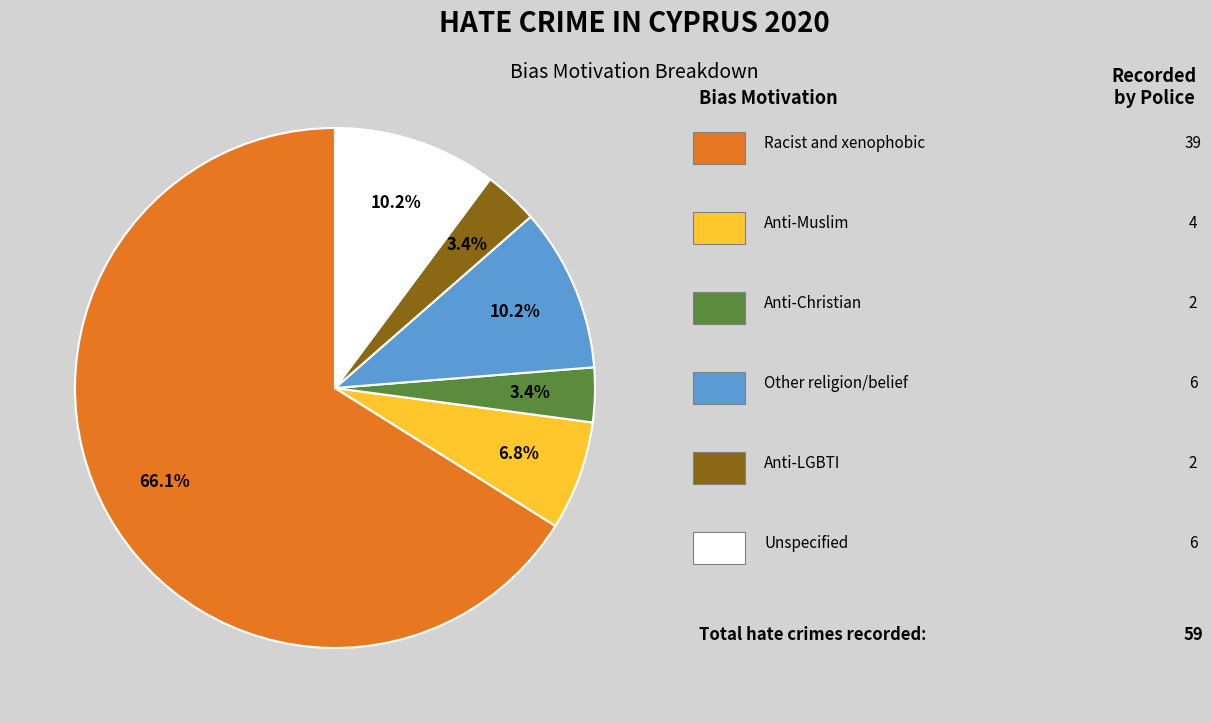

Does any single category account for the majority?

Yes